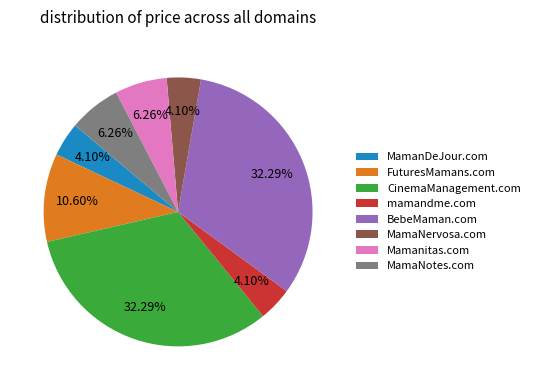

Count the number of slices in the pie.

8